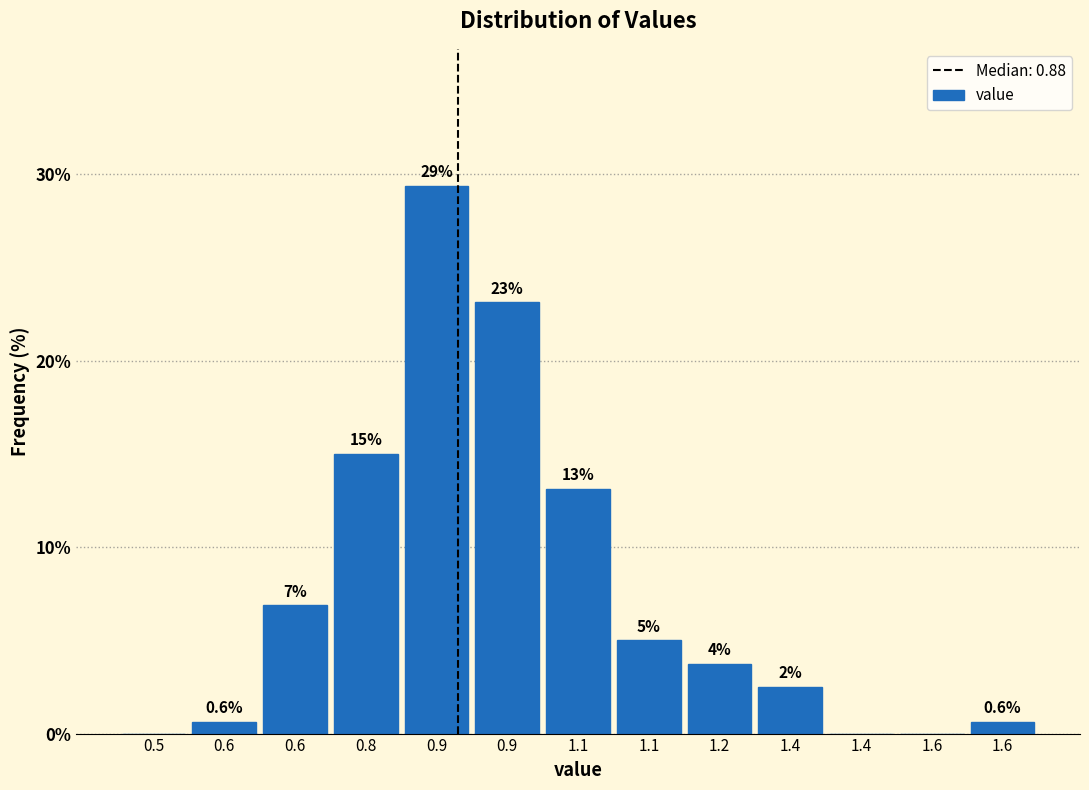

Are the bars horizontal?

No